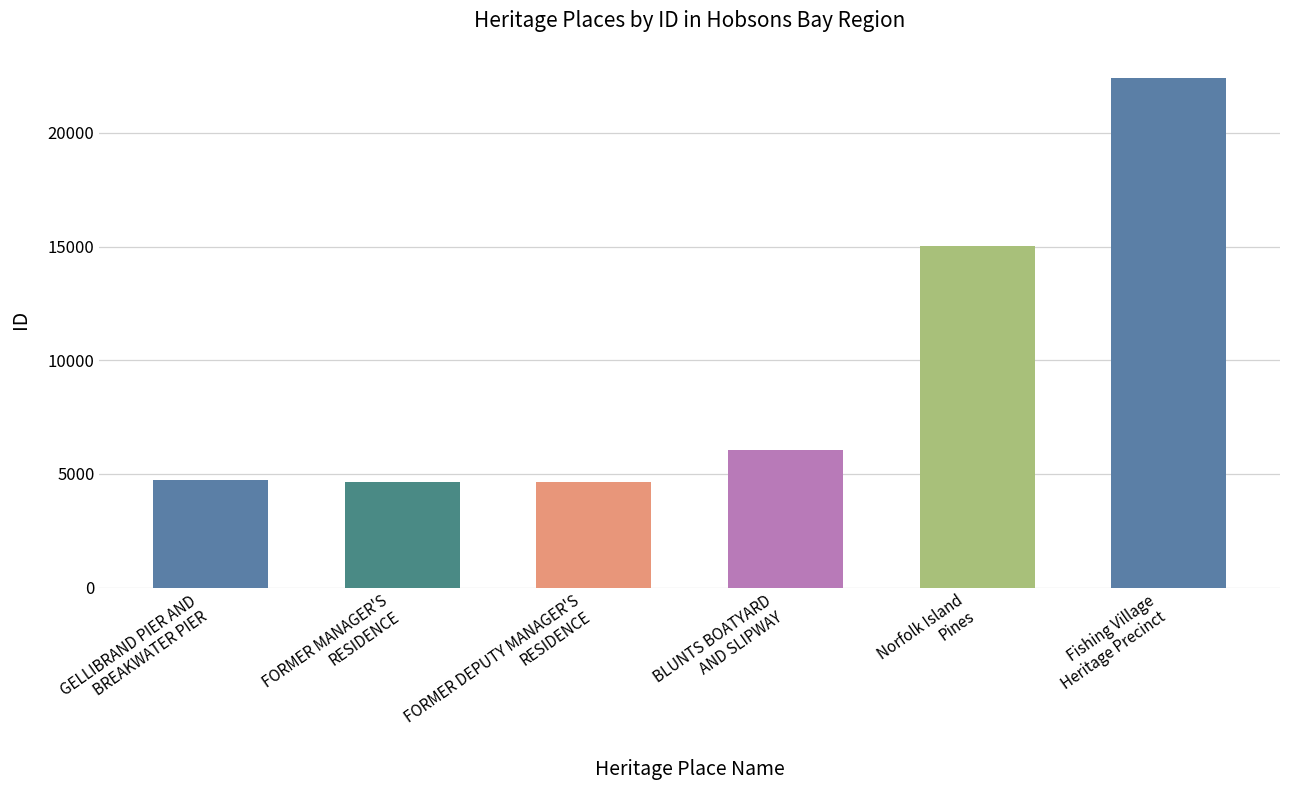

What is the ratio of the value at FORMER DEPUTY MANAGER'S
RESIDENCE to the value at Fishing Village
Heritage Precinct?

0.2